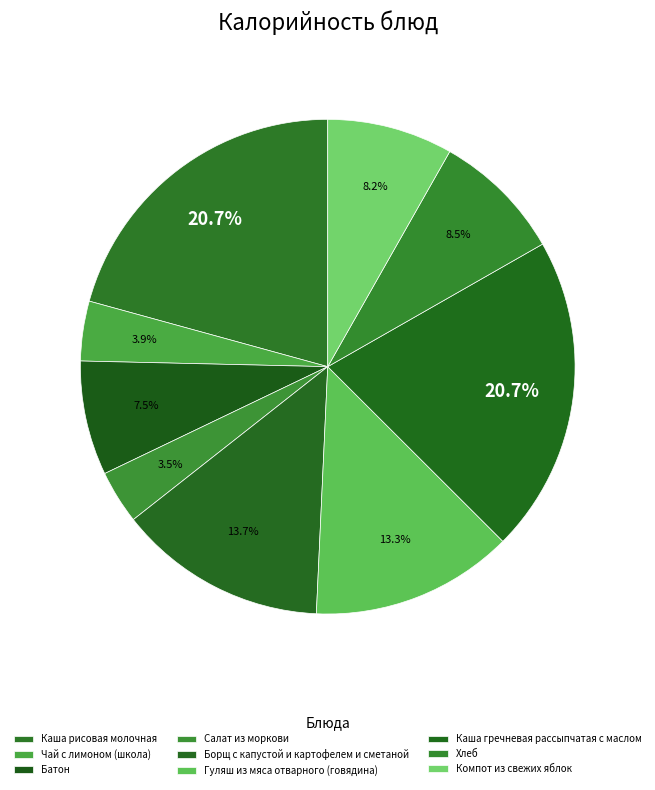

How many slices are in this pie chart?

9